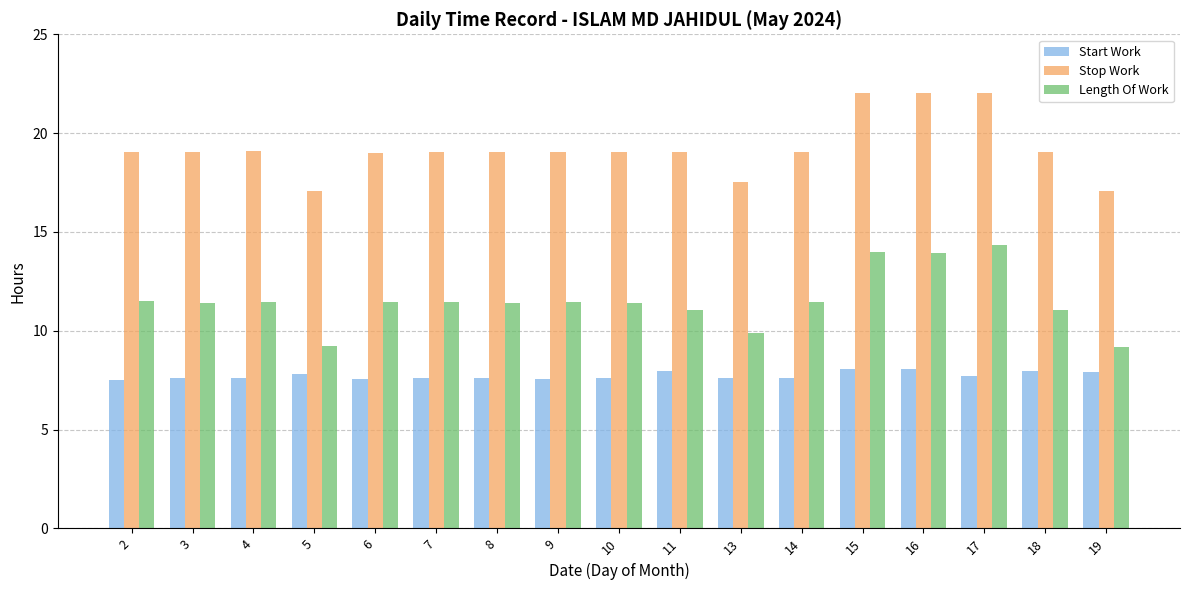

What are all the series names shown in the legend?

Start Work, Stop Work, Length Of Work